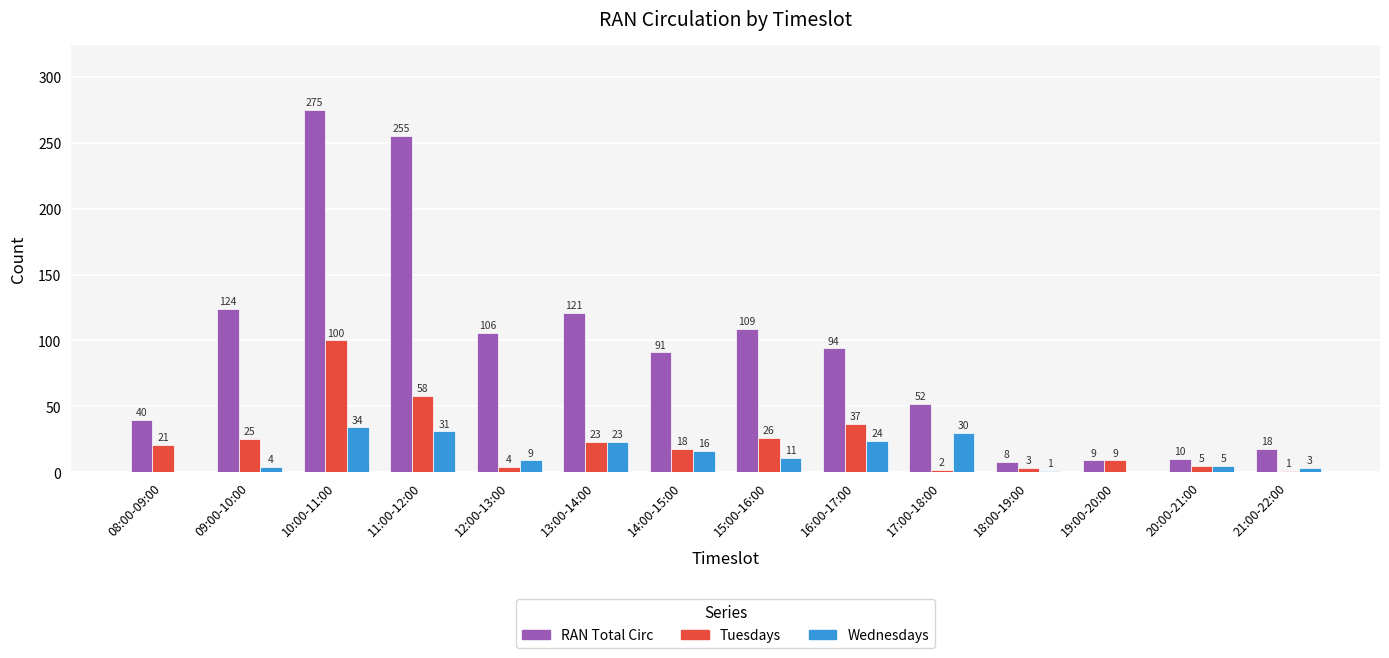

What are all the series names shown in the legend?

RAN Total Circ, Tuesdays, Wednesdays